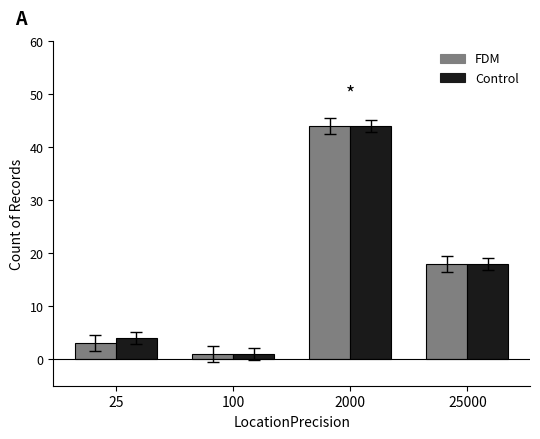

Reading left to right, what are all the values shown in this chart?

FDM: 25=3	100=1	2000=44	25000=18
Control: 25=4	100=1	2000=44	25000=18